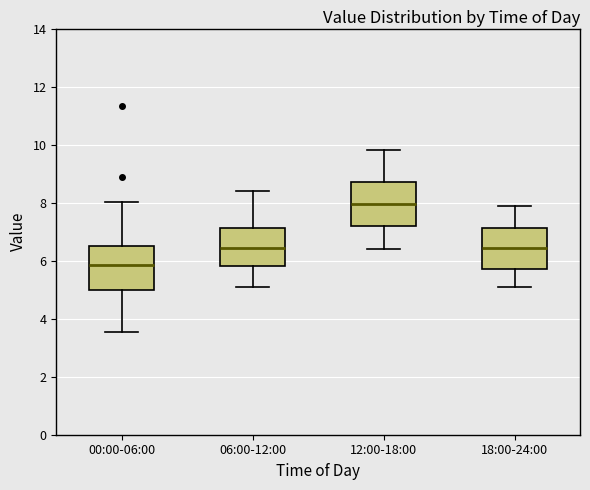

Where does the lower whisker of the box for 18:00-24:00 end on the y-axis? The values are not printed on the chart, so give them approximately, as read against the axis.

5.2